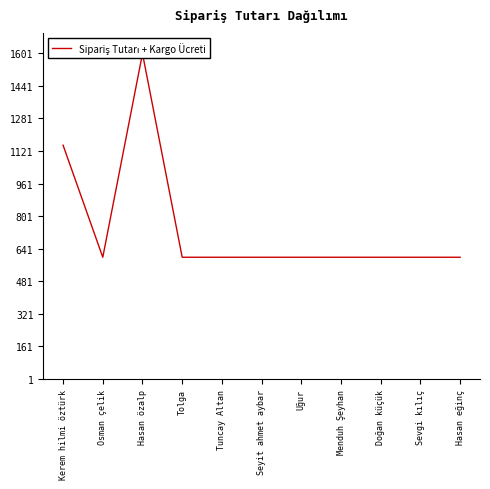

What is the difference between the second highest and second lowest values?

550